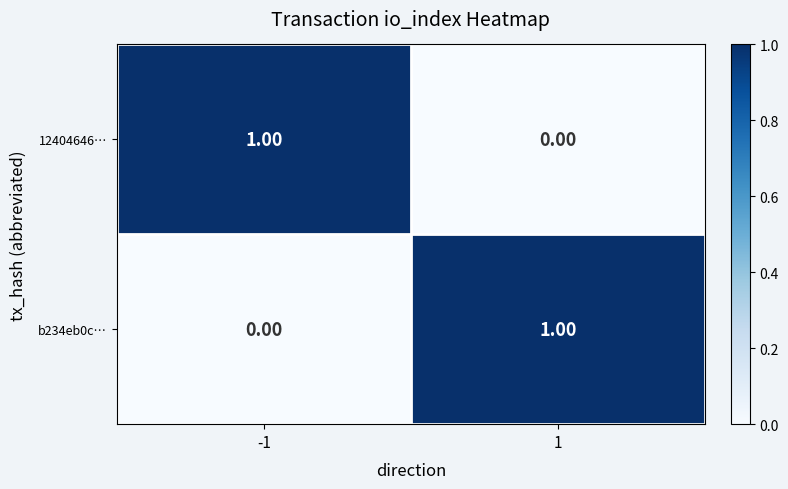

List the labels in order of 12404646… value, largest first.

-1, 1